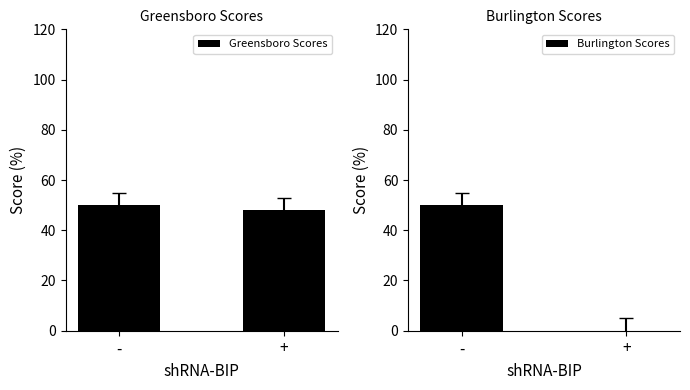

Is it true that Burlington Scores equals 22 at +?

False